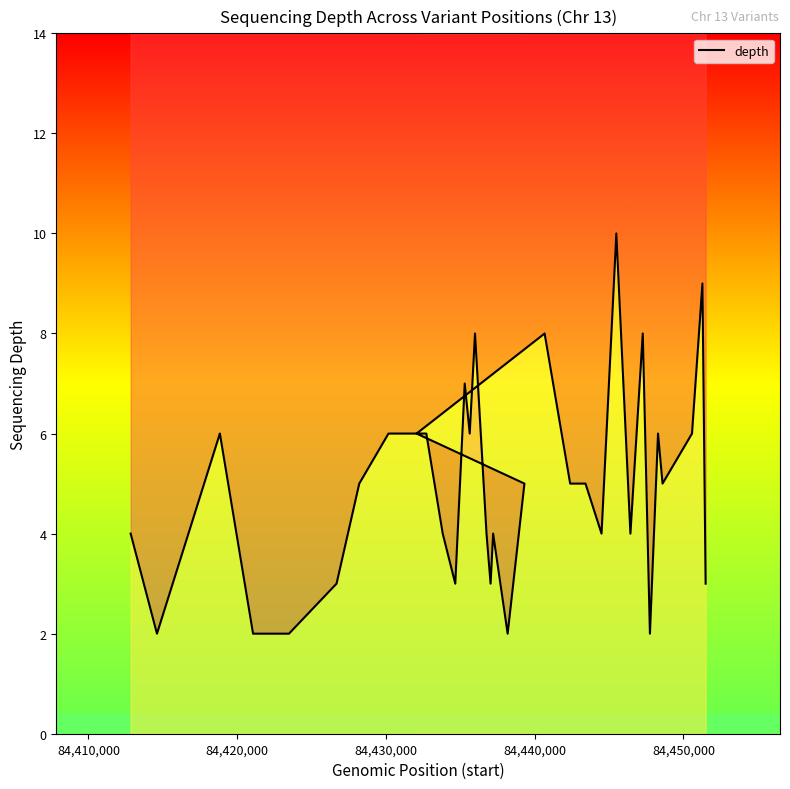

How many values are between 3 and 6?

24